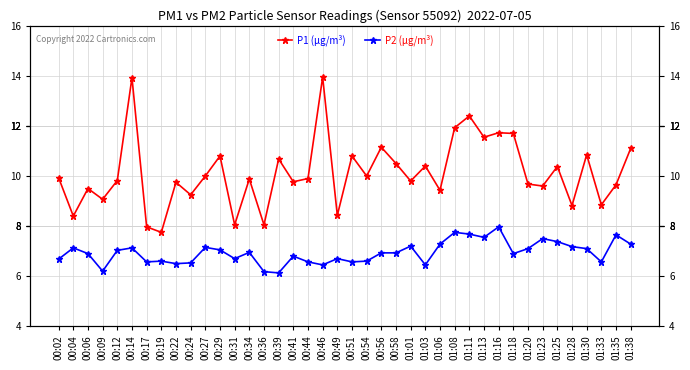

Reading left to right, extract all data points from this chart.

P1 (µg/m³): 9.9	8.4	9.5	9.1	9.8	13.9	8.0	7.8	9.8	9.2	10.0	10.8	8.1	9.9	8.1	10.7	9.8	9.9	13.9	8.4	10.8	10.0	11.2	10.5	9.8	10.4	9.4	11.9	12.4	11.6	11.7	11.7	9.7	9.6	10.4	8.8	10.8	8.8	9.7	11.1
P2 (µg/m³): 6.7	7.1	6.9	6.2	7.0	7.1	6.6	6.6	6.5	6.5	7.2	7.0	6.7	7.0	6.2	6.1	6.8	6.6	6.5	6.7	6.6	6.6	6.9	6.9	7.2	6.5	7.3	7.8	7.7	7.5	8.0	6.9	7.1	7.5	7.4	7.2	7.1	6.6	7.7	7.3